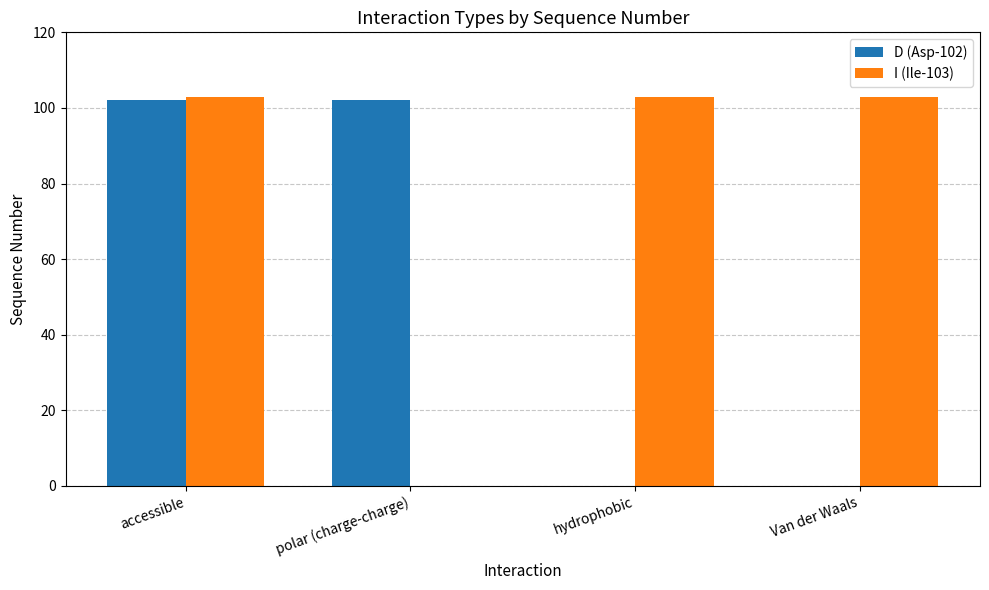

What is the sum of all D (Asp-102) values?

204